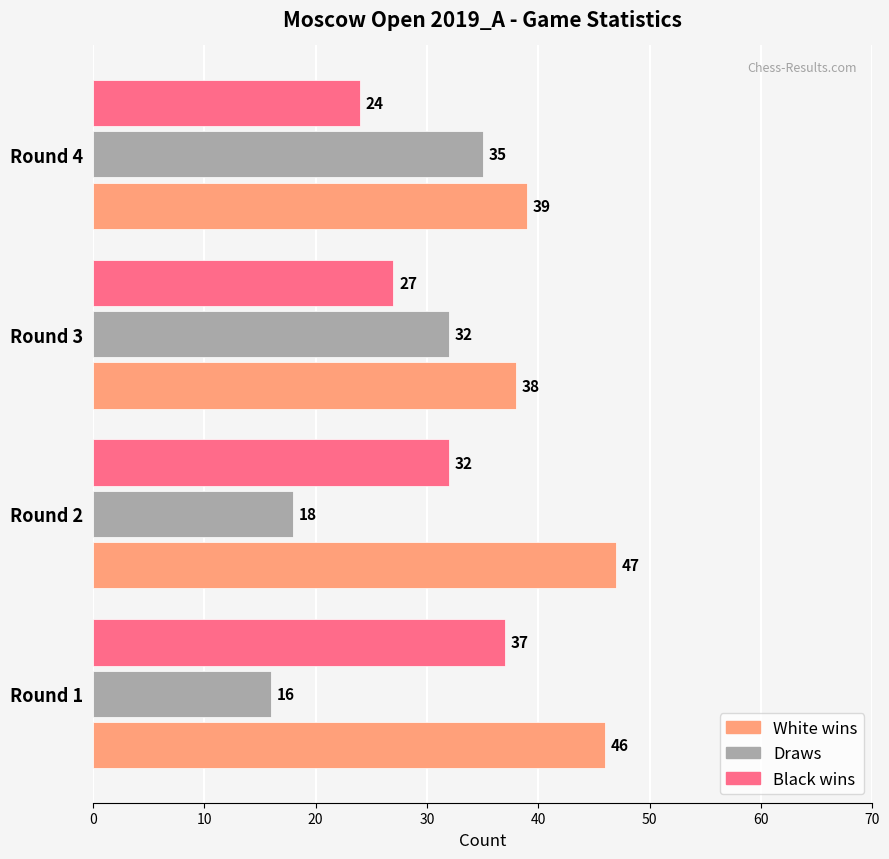

Rank the series by their average value, from highest to lowest.

White wins, Black wins, Draws